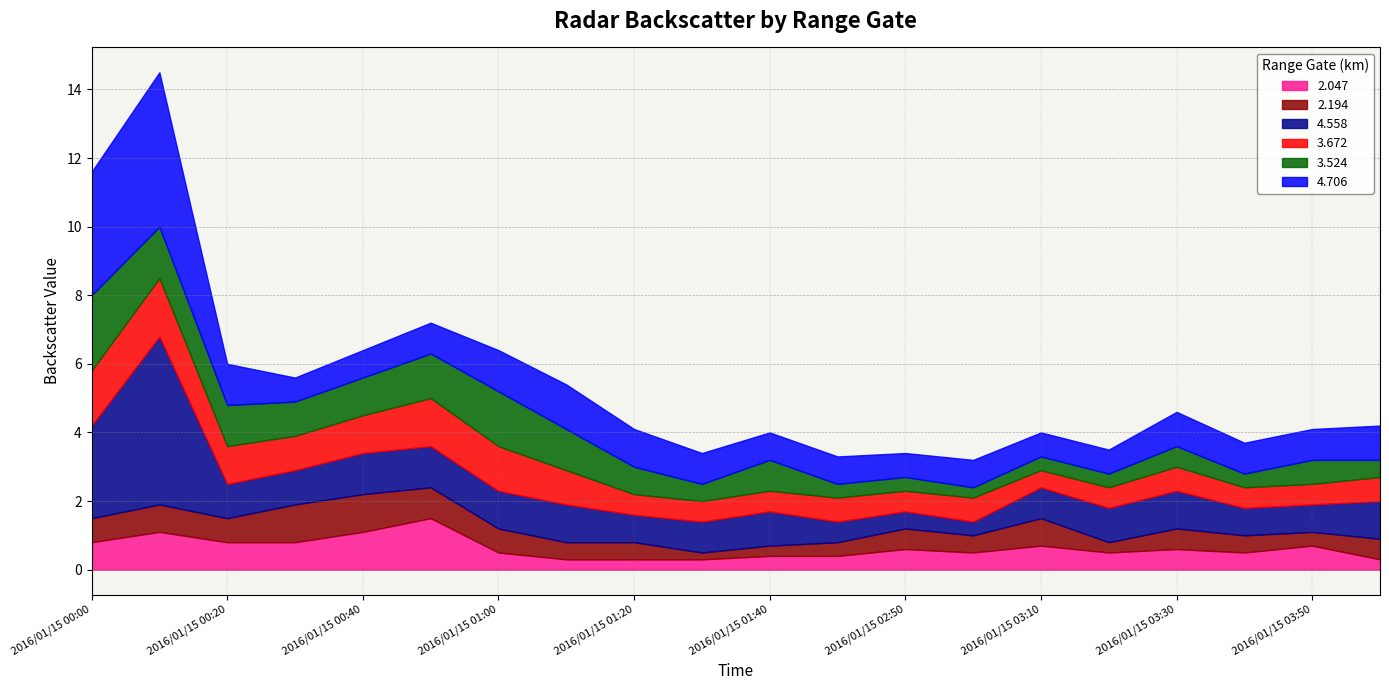

At which category does the chart reach its peak across all series?

2016/01/15 00:10